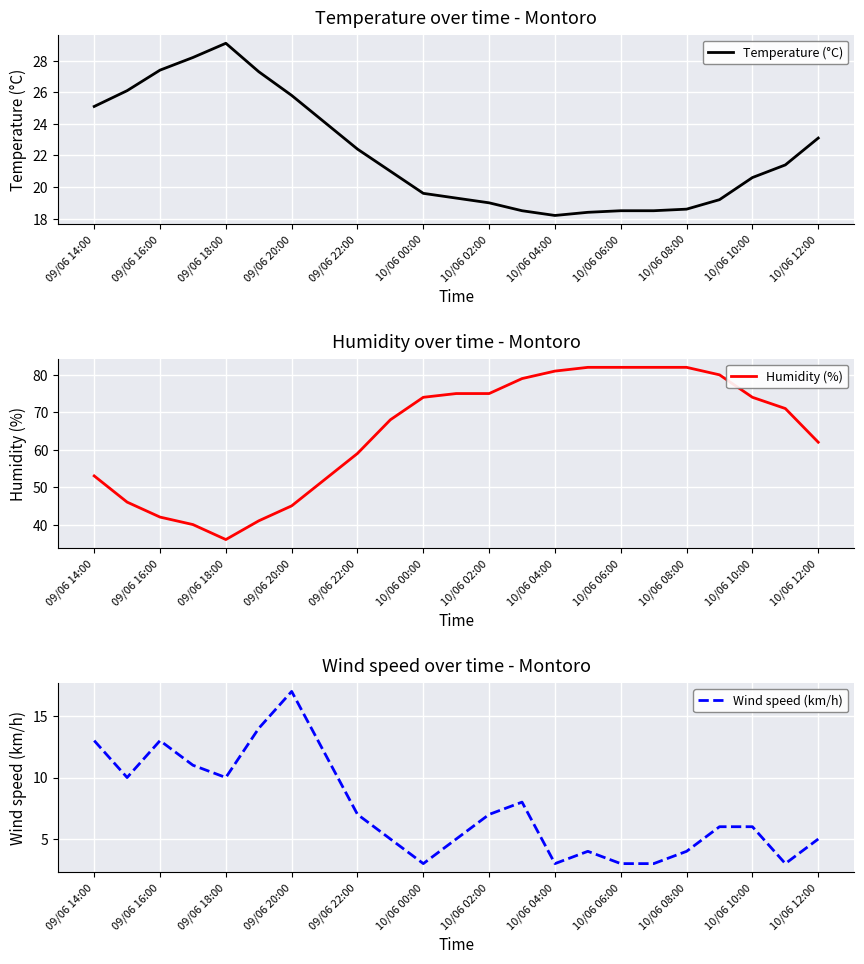

True or false: Humidity (%) and Wind speed (km/h) intersect in this chart.

False